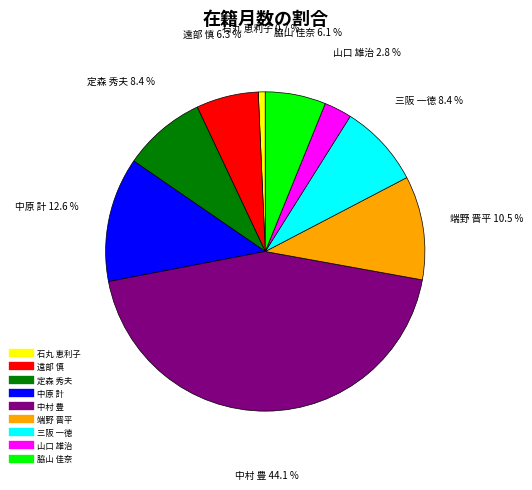

Which slice is the largest?

中村 豊